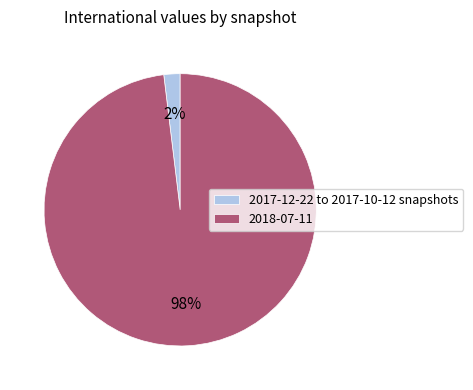

True or false: 2018-07-11 accounts for 86% of the total.

False